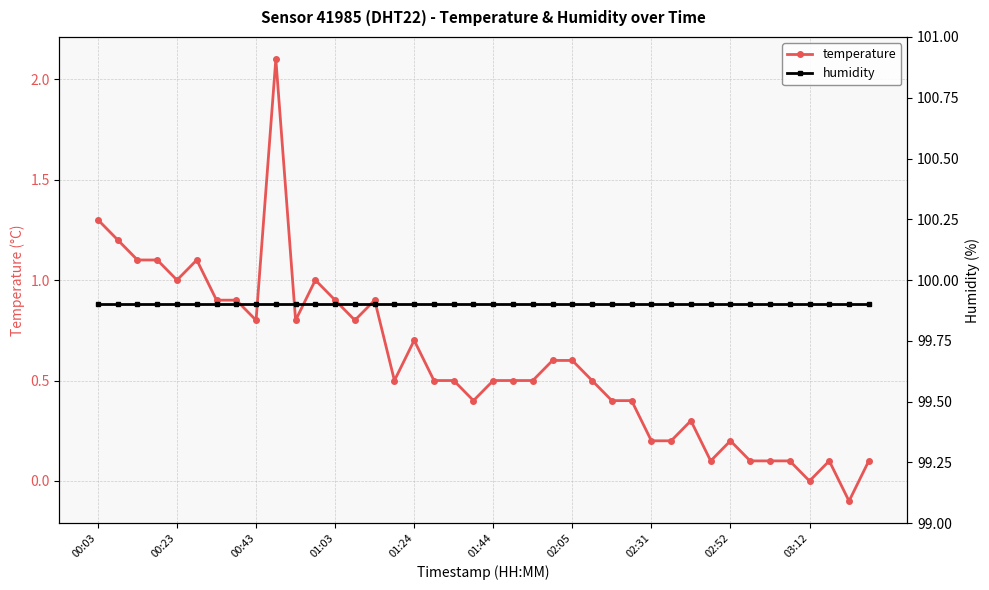

What are all the series names shown in the legend?

temperature, humidity